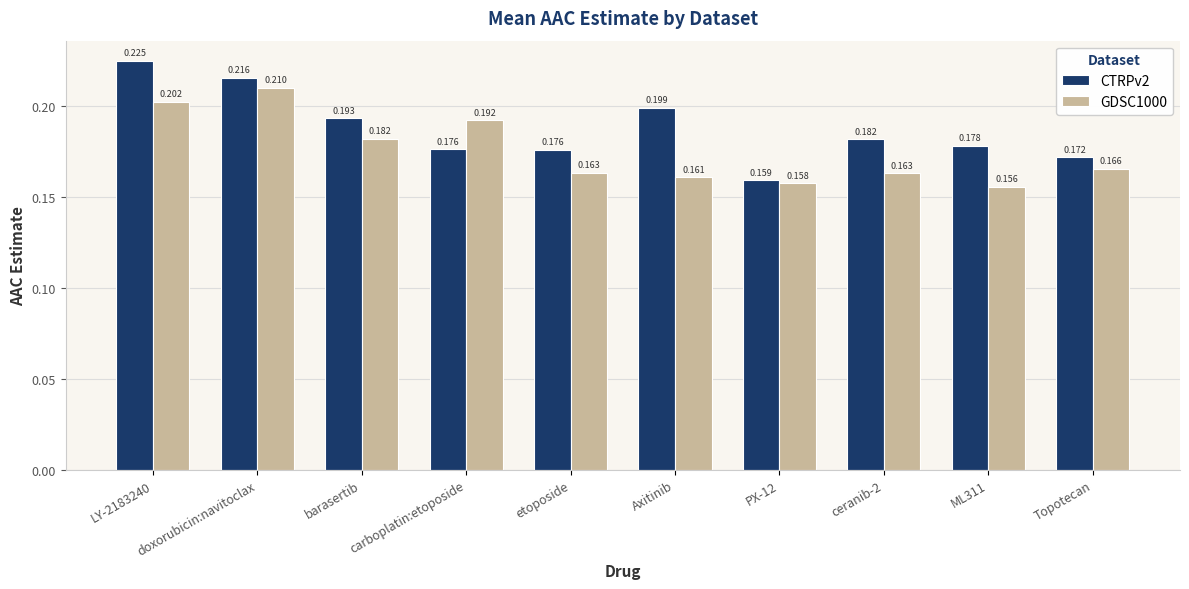

What is the difference between the maximum and minimum values in the CTRPv2 series?

0.1